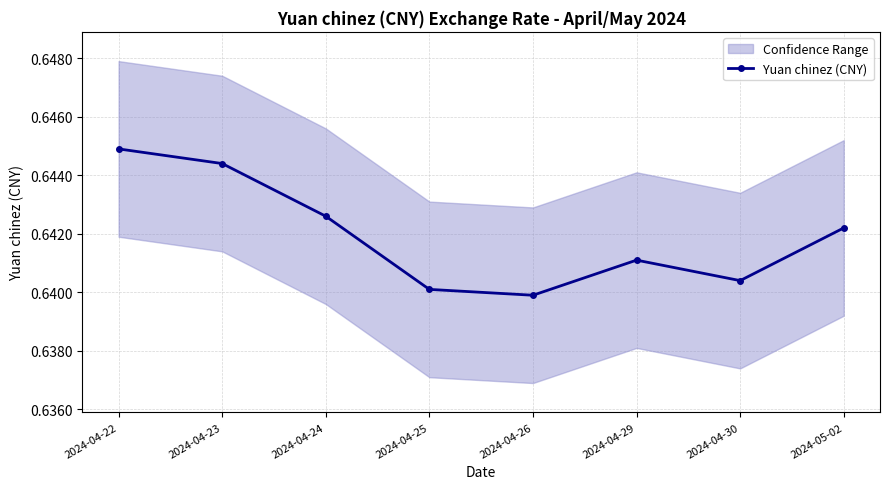

What is the approximate value at 2024-04-30?

0.6